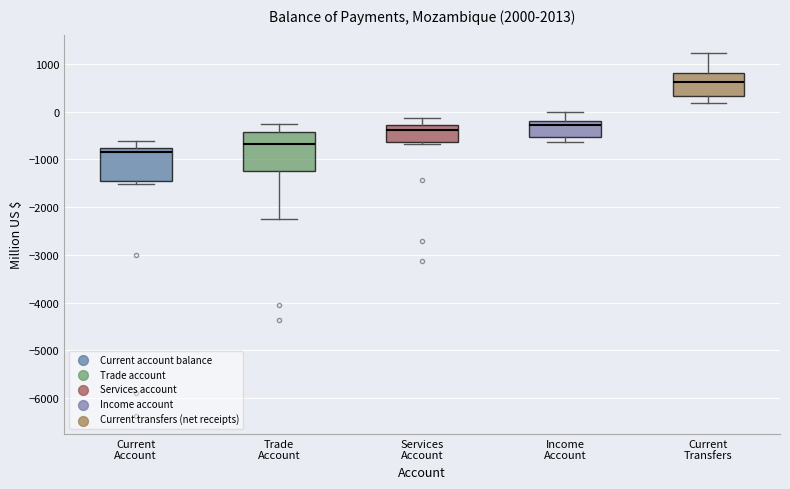

Reading left to right, read every box against the y-axis: the position of its median line, the range the box covers, and the ends of its whiskers. The values are not printed on the chart, so give them approximately, as read against the axis.

Current Account: median -800 (just below the box's upper edge), box -1500 to -800, whiskers -1500 (just below the box's lower edge) to -600
Trade Account: median -700, box -1300 to -400, whiskers -2200 to -300
Services Account: median -400, box -600 to -300, whiskers -700 to -100
Income Account: median -300, box -500 to -200, whiskers -600 to 0
Current Transfers: median 600, box 300 to 800, whiskers 200 to 1200